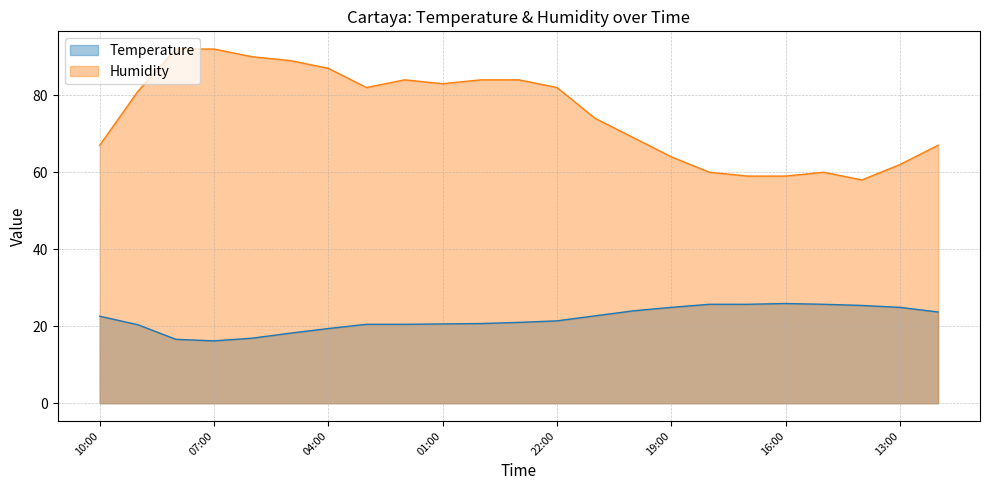

At which label does Humidity reach its minimum?

14:00